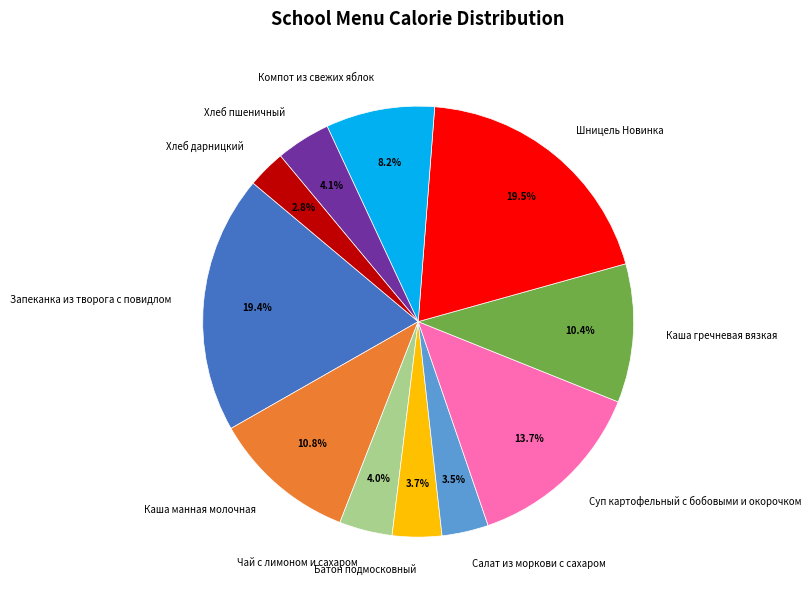

Approximately how many times larger is the value at Суп картофельный с бобовыми и окорочком compared to Запеканка из творога с повидлом?

0.7